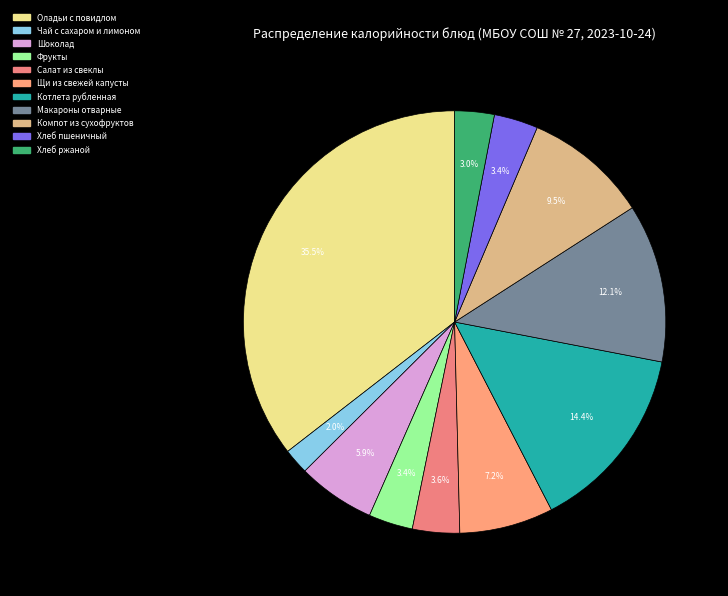

To the nearest percent, what portion does Хлеб ржаной represent?

3%